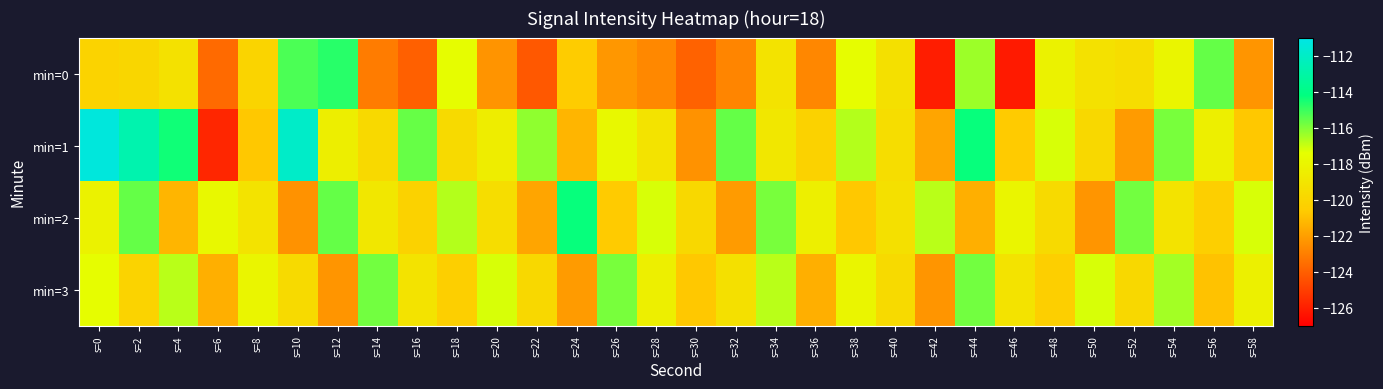

What is the total value across all series at s=34?

-470.7